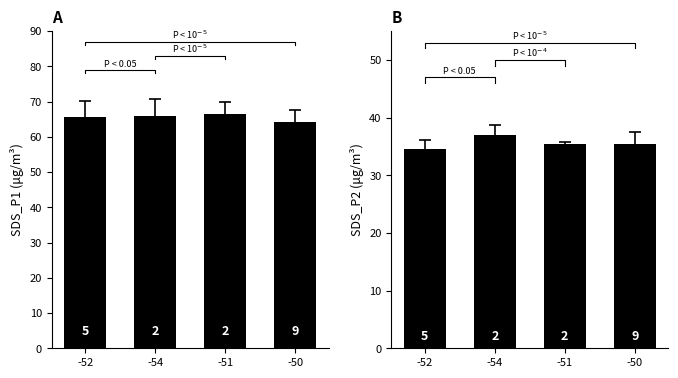

What are all the series names shown in the legend?

SDS_P1, SDS_P2